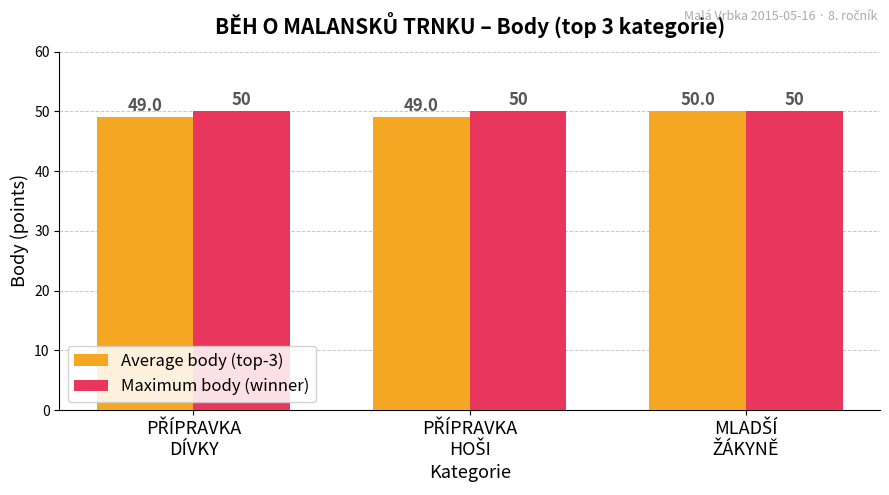

Which series has the widest spread of values?

Average body (top-3)